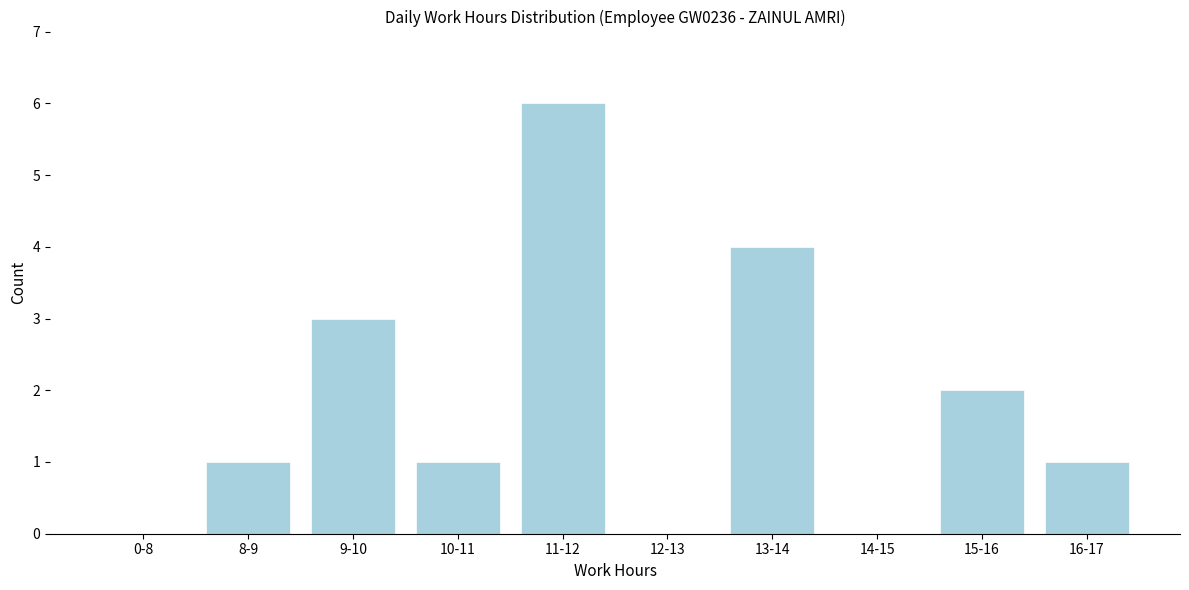

Reading left to right, transcribe all the data shown in this chart.

0-8=0	8-9=1	9-10=3	10-11=1	11-12=6	12-13=0	13-14=4	14-15=0	15-16=2	16-17=1